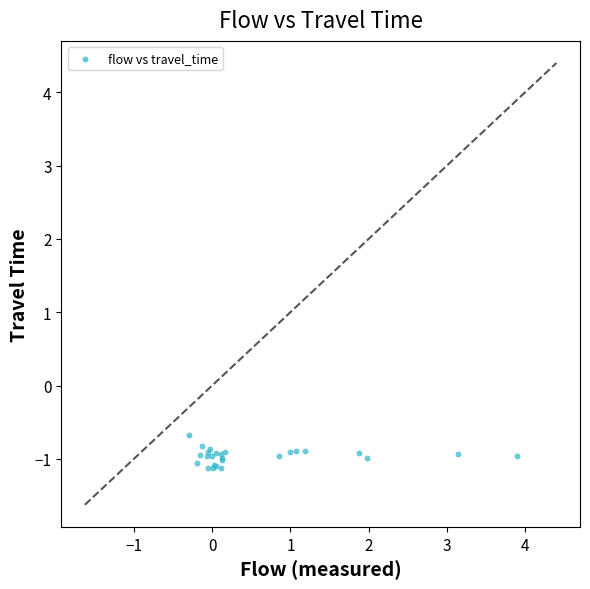

What Y value in the scatter plot is closest to 0?

-0.7